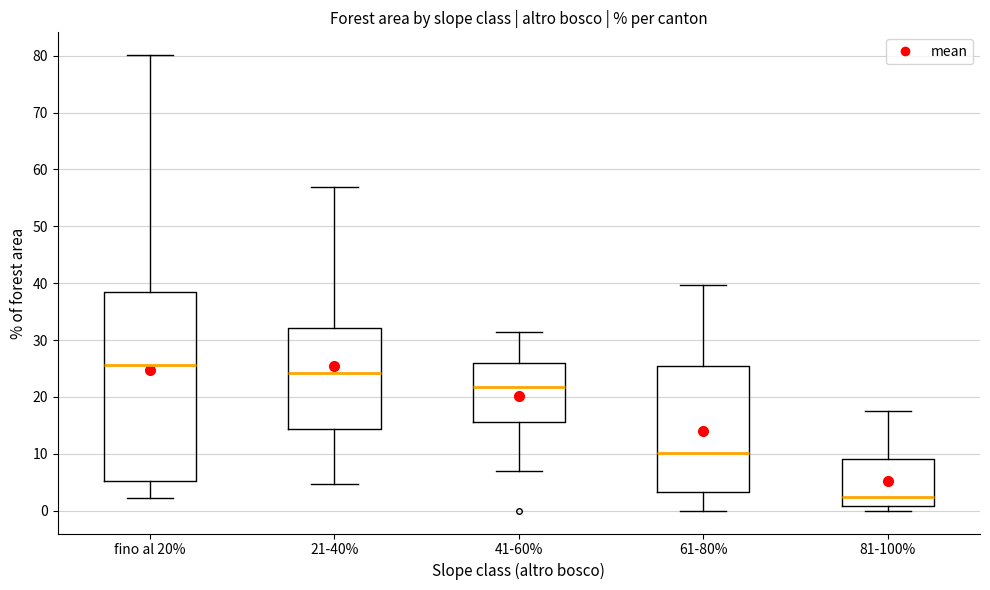

Which box is the tallest, from its lower edge to its upper edge?

fino al 20%